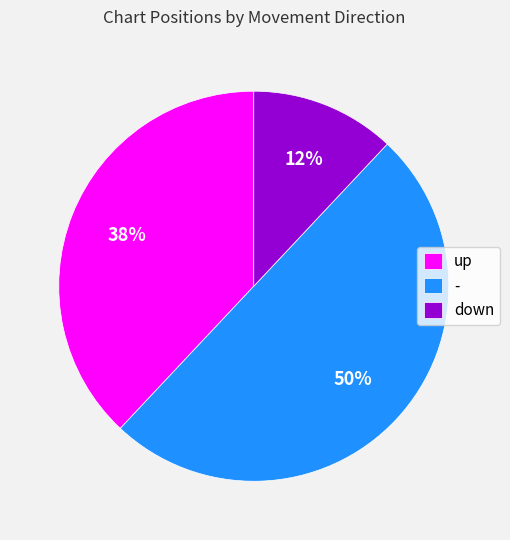

Do - and down together represent more than half of the pie?

Yes